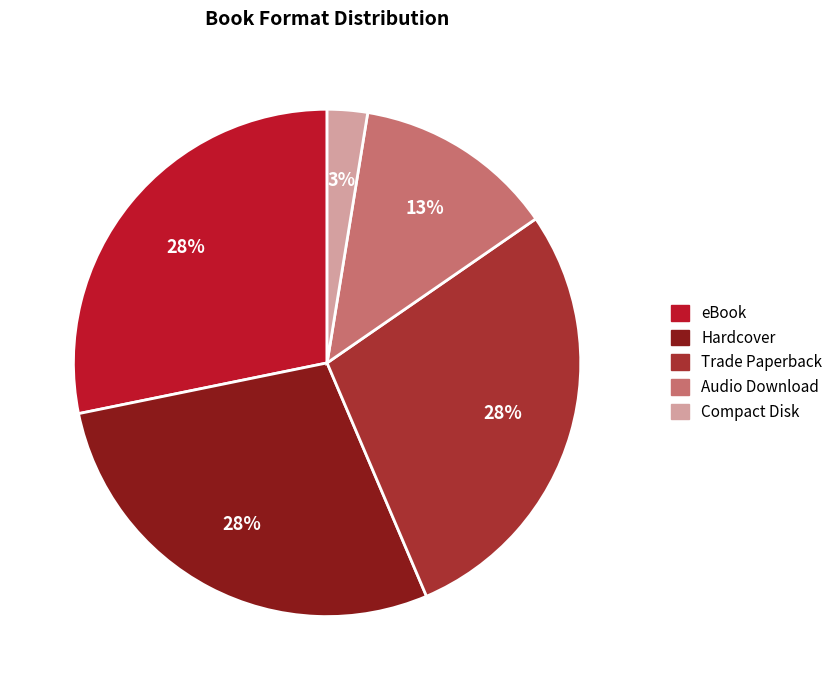

How many segments does this pie chart have?

5